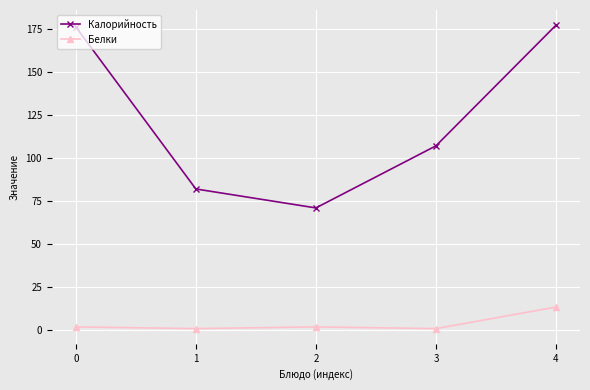

What is the minimum value for Белки?

1.0